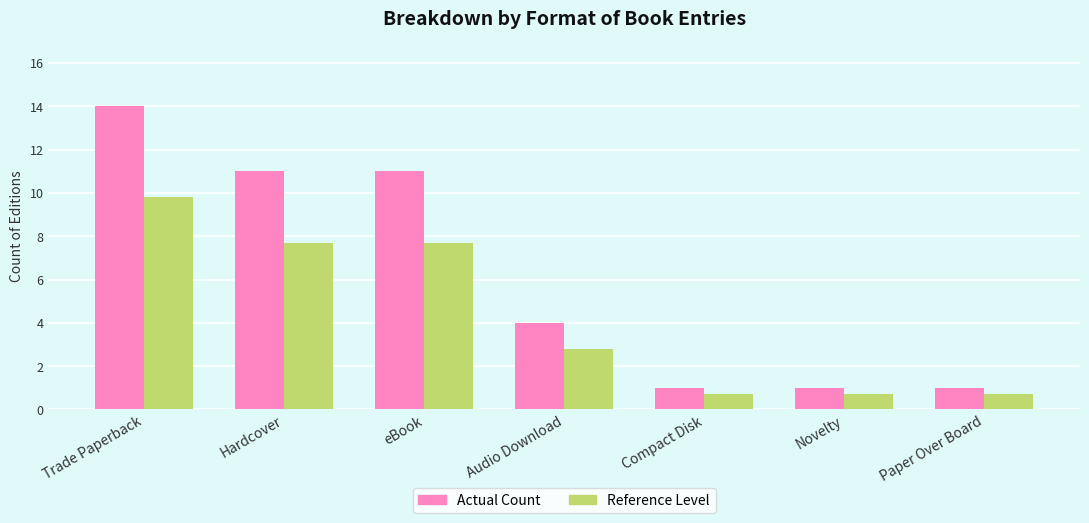

Count the Actual Count values in the range 1 to 11.

6